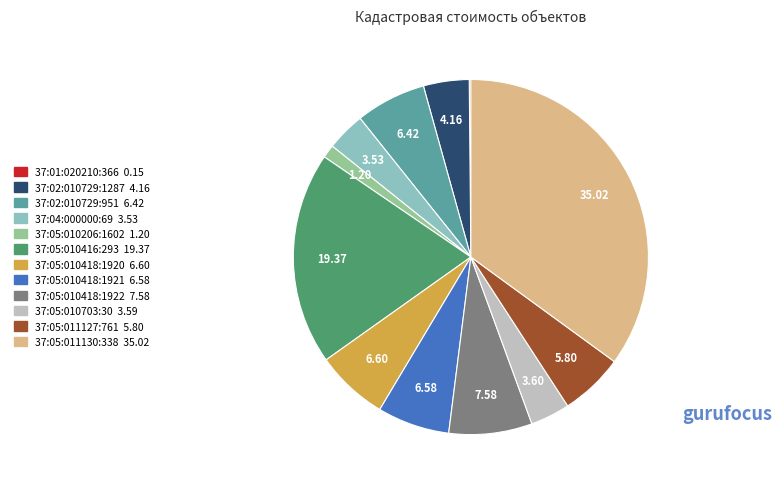

Combined, do 37:05:010418:1921 and 37:05:010416:293 account for over 50%?

No